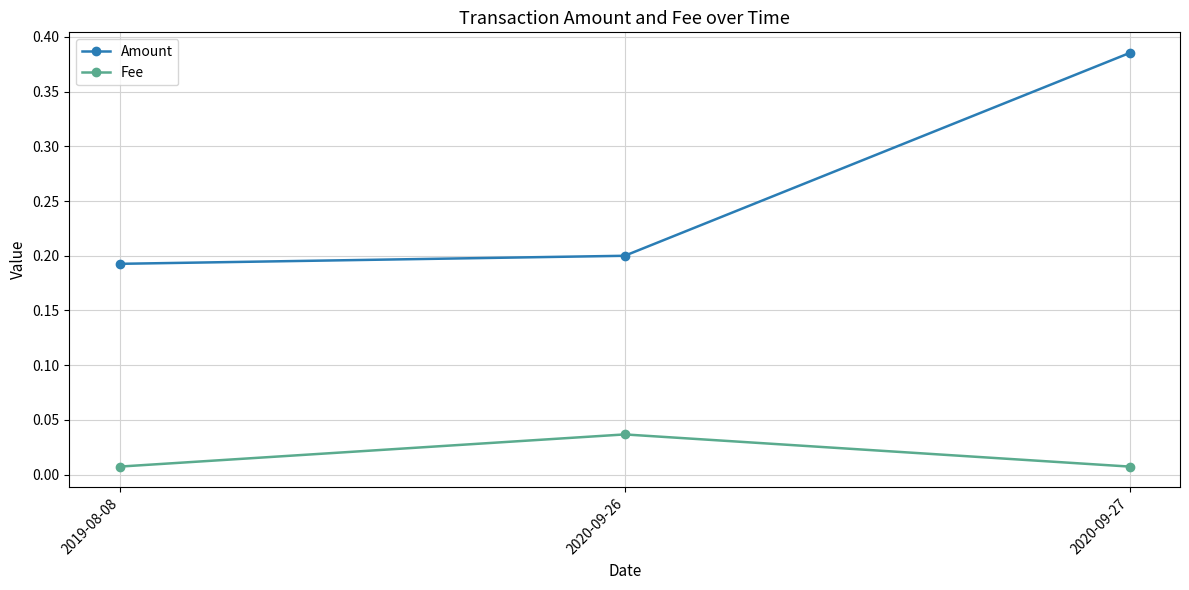

How many Fee values are between 0 and 1?

3